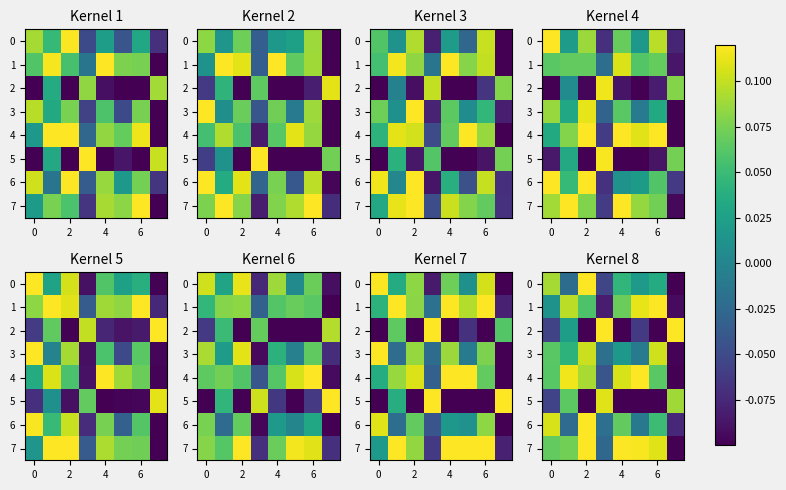

How many series are shown in this chart?

8